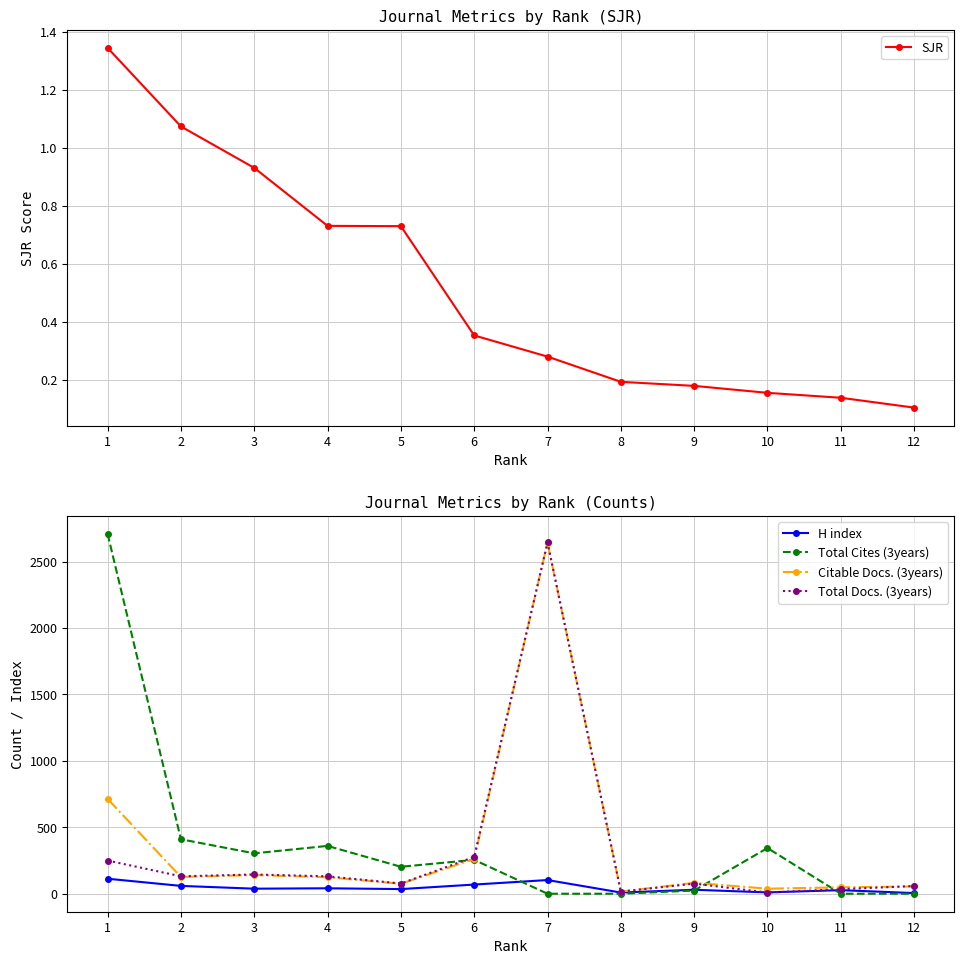

At which category does H index reach its first local peak?

4